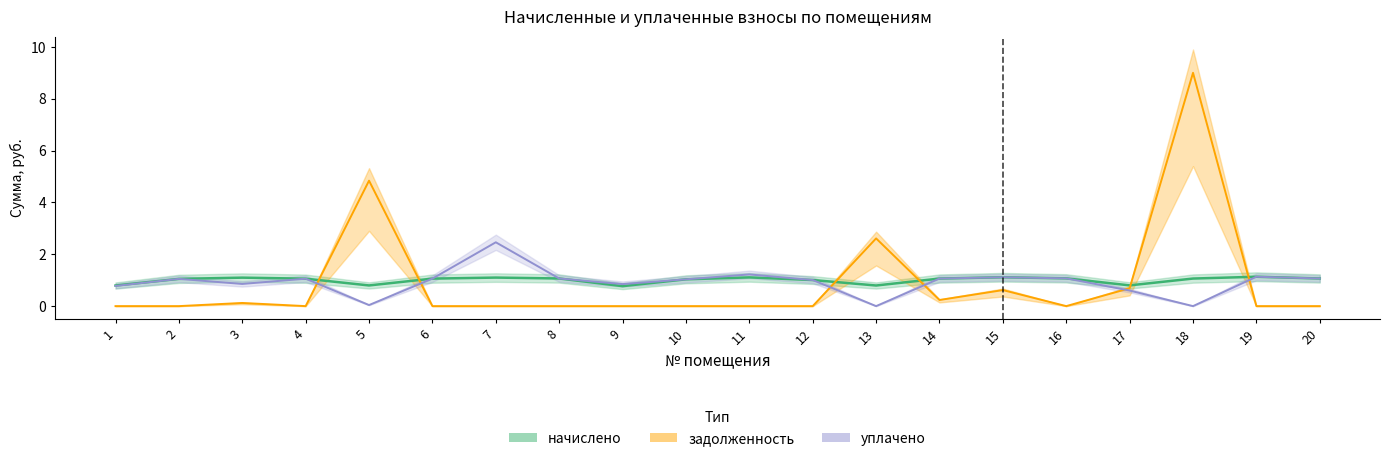

List the series in order of their peak value, lowest first.

начислено, уплачено, задолженность